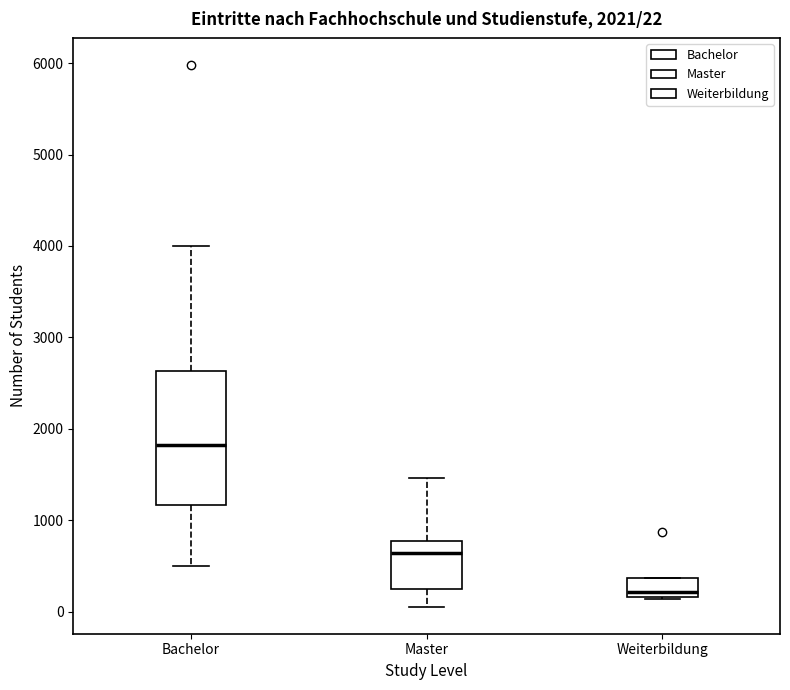

Comparing the boxes themselves (not the whiskers), which one is the tallest?

Bachelor